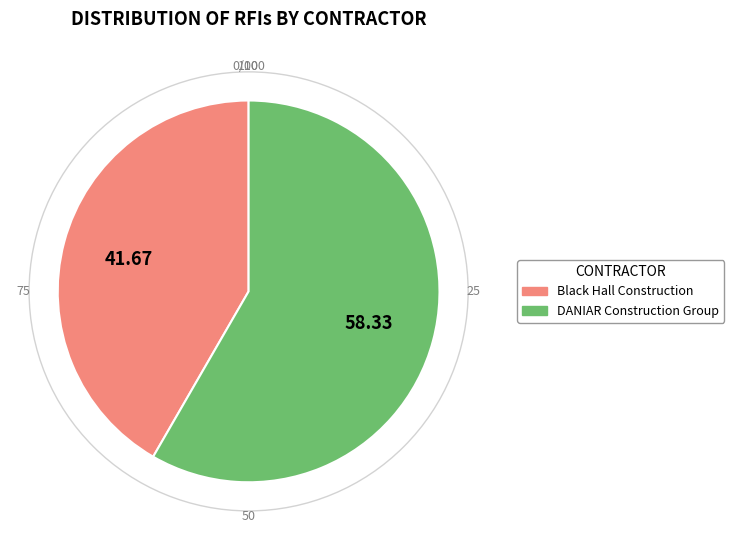

Which category accounts for the majority?

DANIAR Construction Group